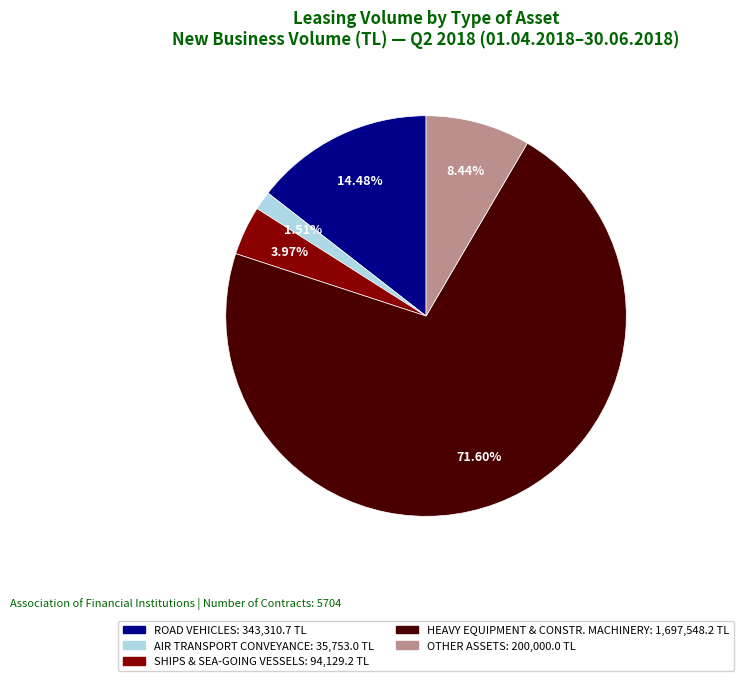

How many segments does this pie chart have?

5